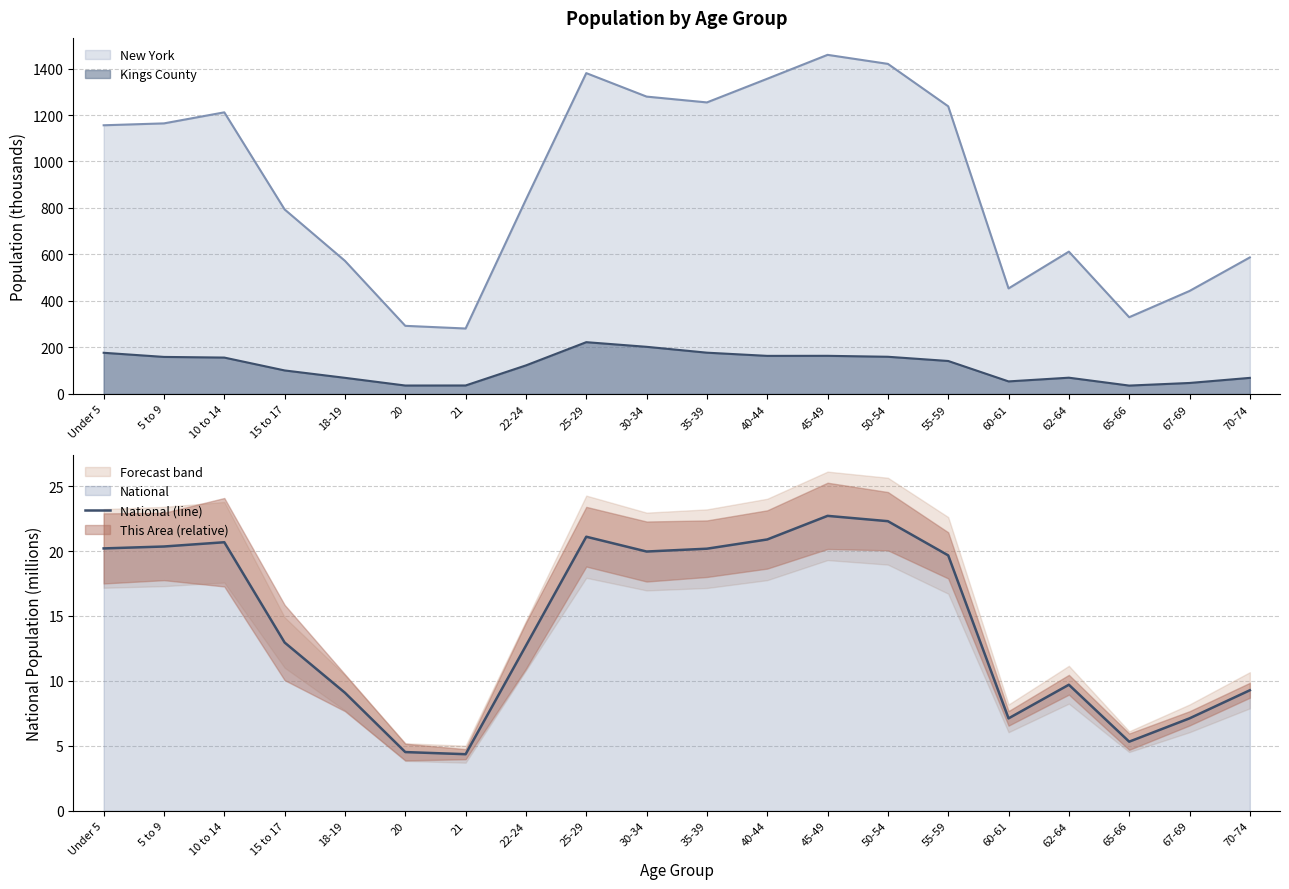

What is the maximum value for New York?

1458.8